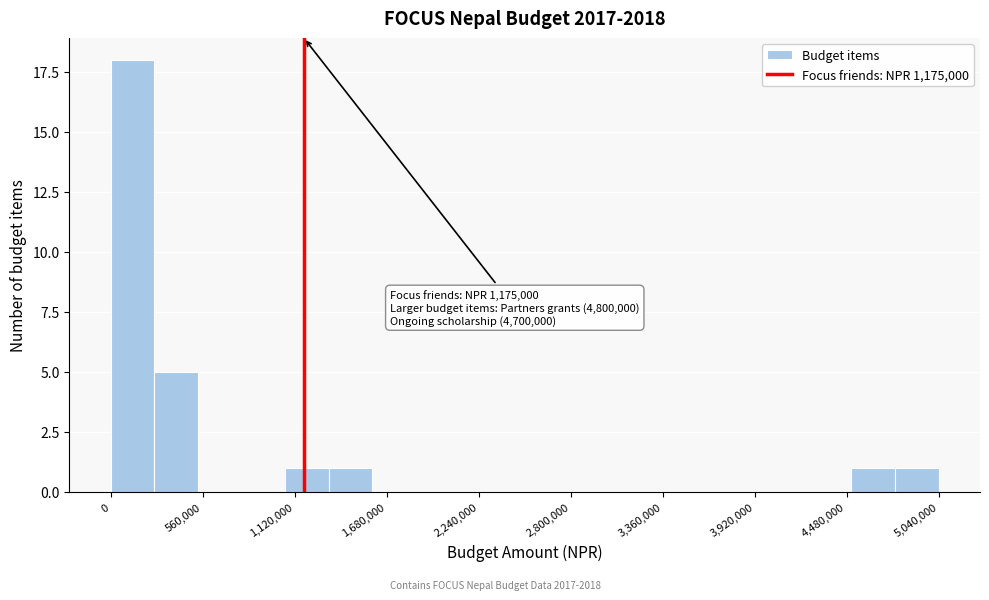

Read against the x-axis, roughly where is the centre of the tallest bar?

100000